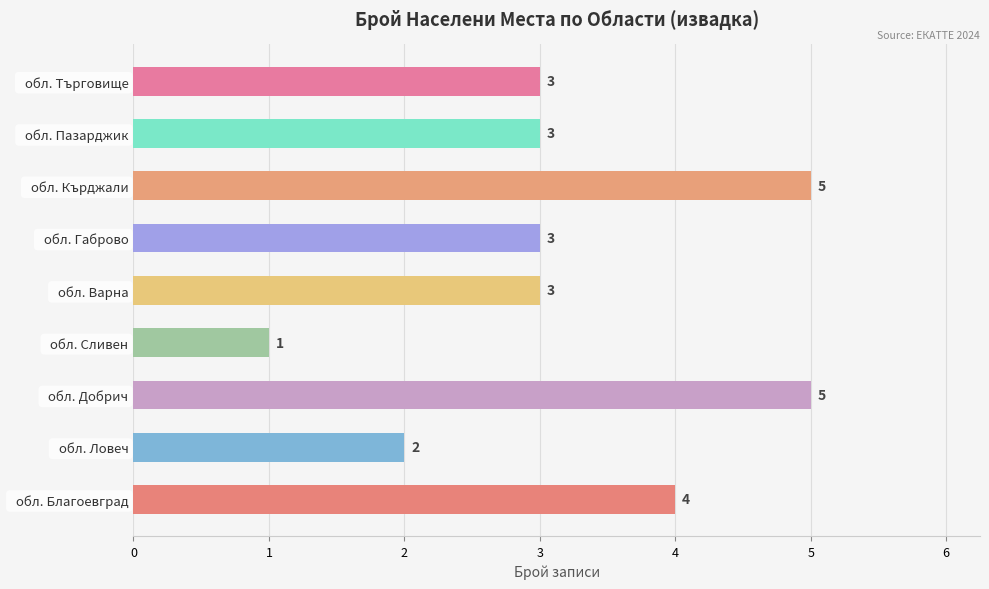

Approximately how many times larger is the value at   обл. Сливен compared to   обл. Варна?

0.3